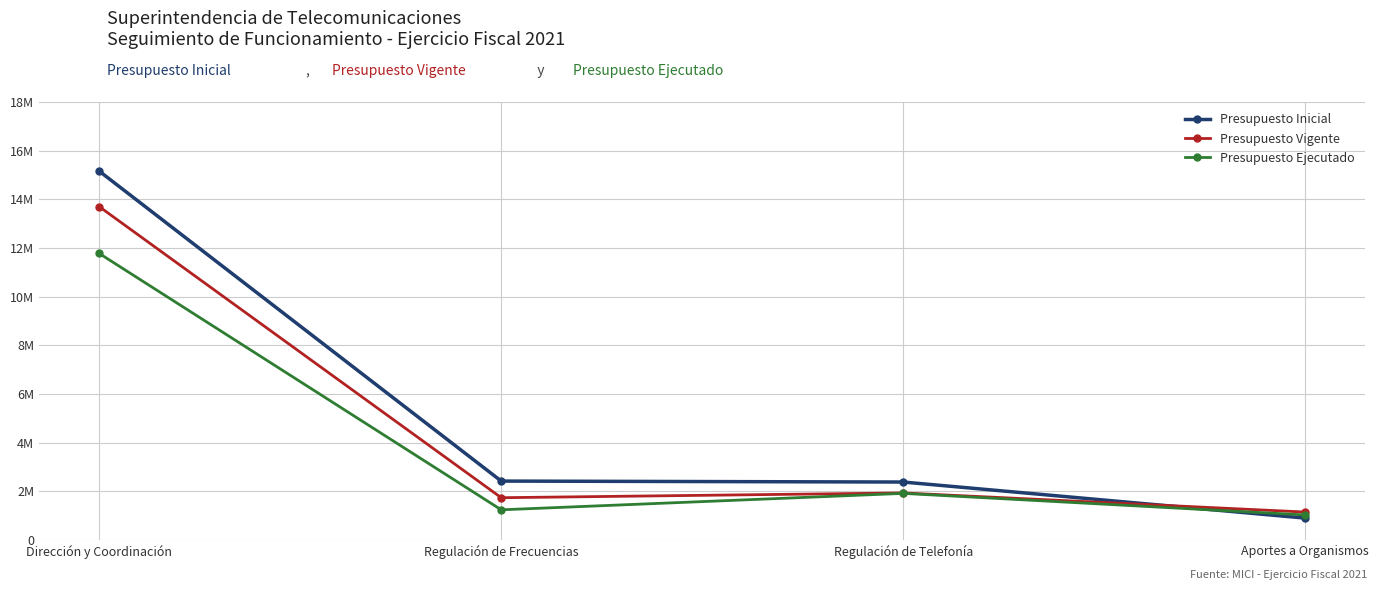

Is this an area chart (filled region under the line)?

No